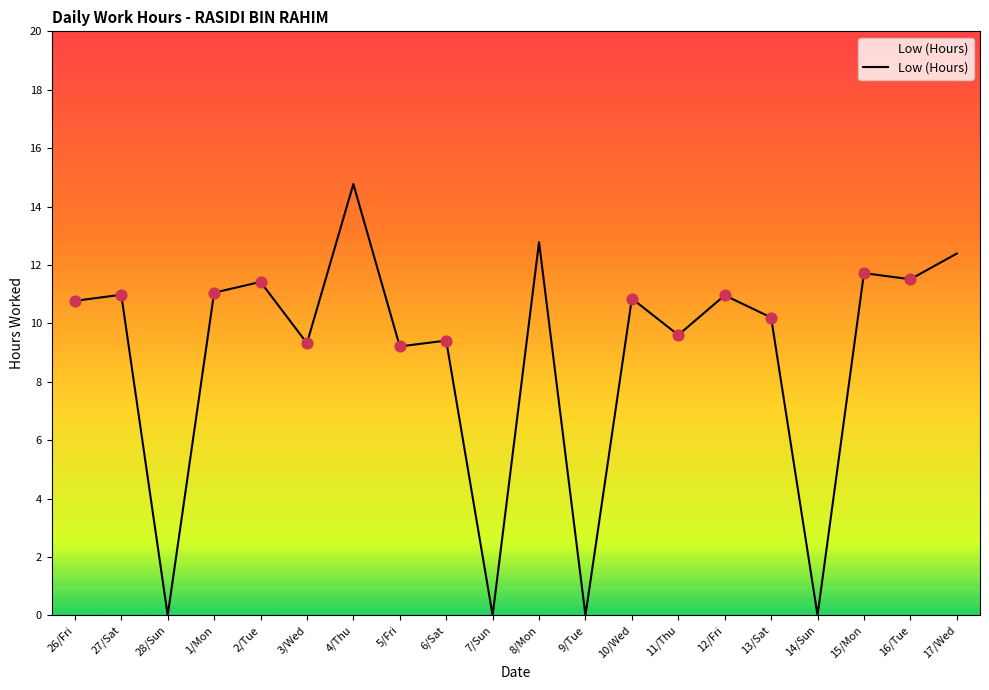

Which has a higher value, 13/Sat or 7/Sun?

13/Sat